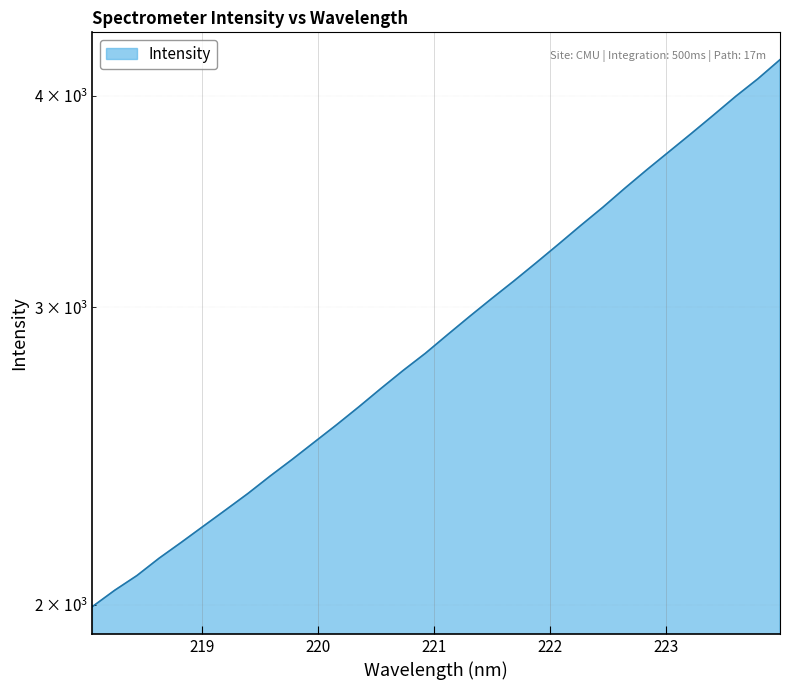

Reading right to left, list all the values displayed in this chart.

4202.6	4094.4	3997.8	3897.4	3801.0	3708.6	3618.4	3527.9	3436.9	3352.6	3268.4	3187.4	3109.7	3036.2	2962.9	2889.8	2817.4	2752.5	2685.9	2619.3	2556.2	2496.7	2438.5	2383.5	2327.6	2276.3	2226.6	2177.9	2131.3	2081.5	2040.2	1995.5